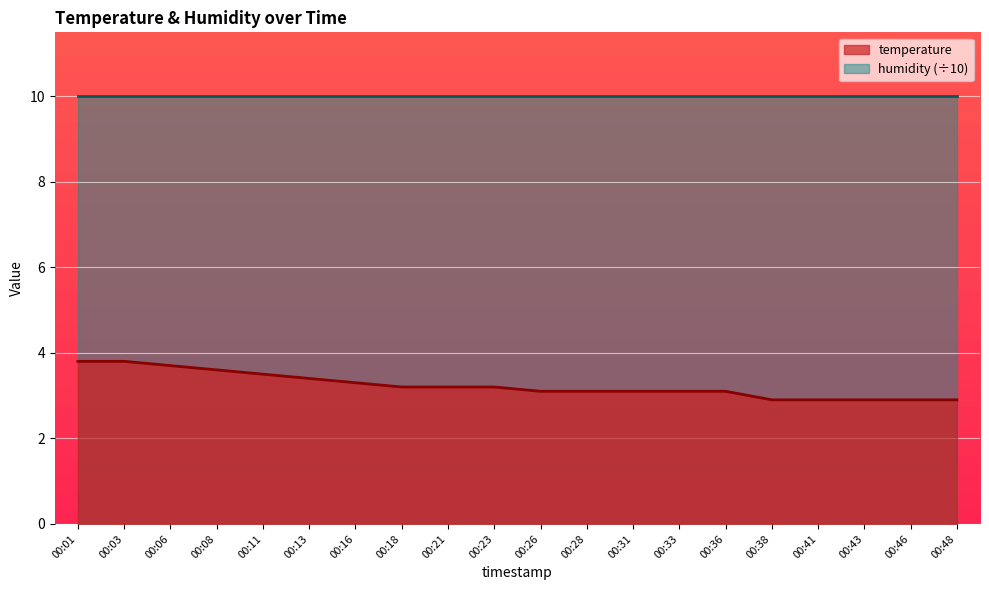

List the labels in order of value, largest first.

00:01, 00:03, 00:06, 00:08, 00:11, 00:13, 00:16, 00:18, 00:21, 00:23, 00:26, 00:28, 00:31, 00:33, 00:36, 00:38, 00:41, 00:43, 00:46, 00:48